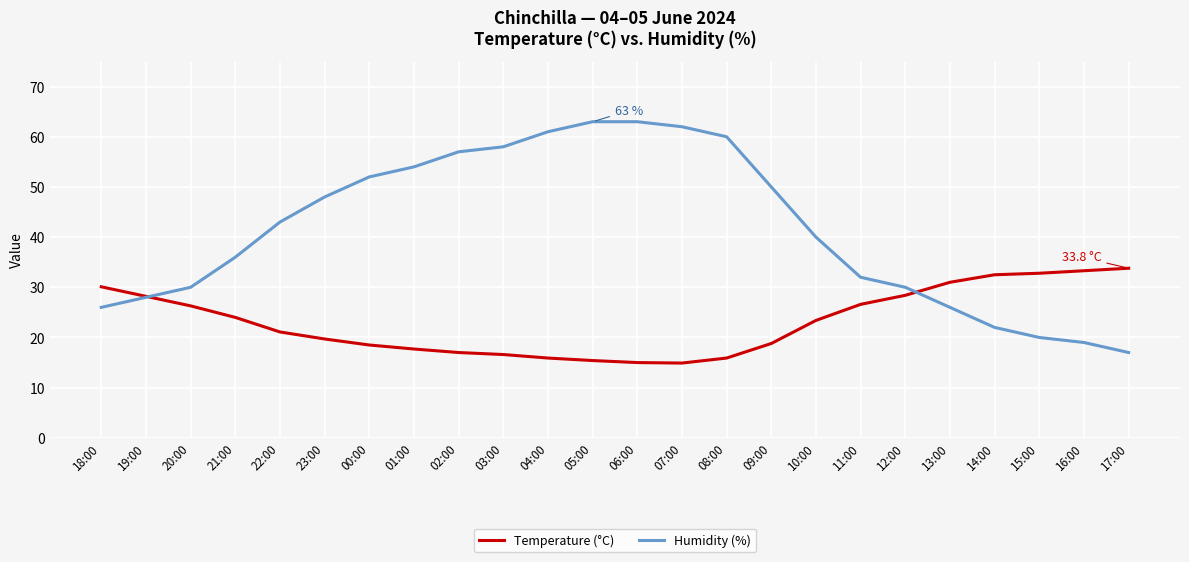

How many intersections are there between Temperature (°C) and Humidity (%)?

2